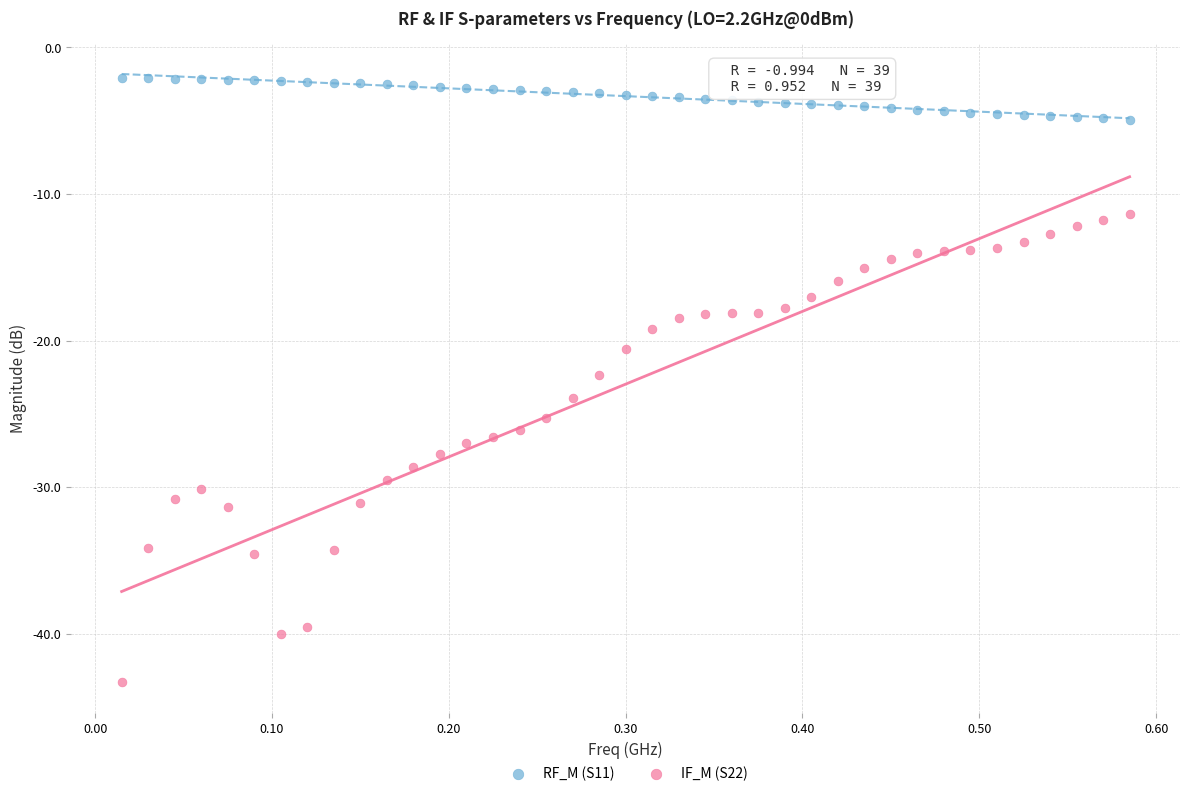

What are all the series names shown in the legend?

RF_M (S11), IF_M (S22)